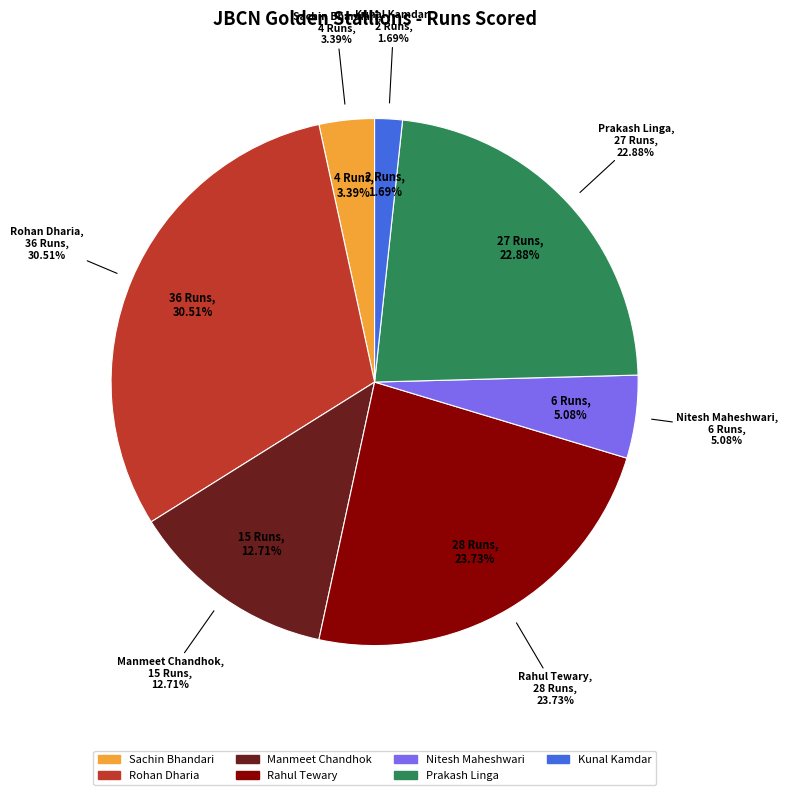

Which slice is the largest?

Rohan Dharia